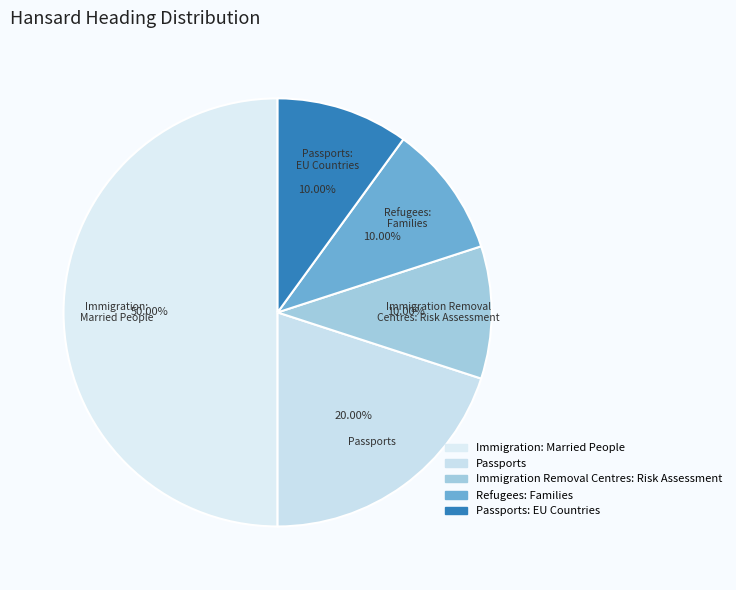

How many slices are in this pie chart?

5